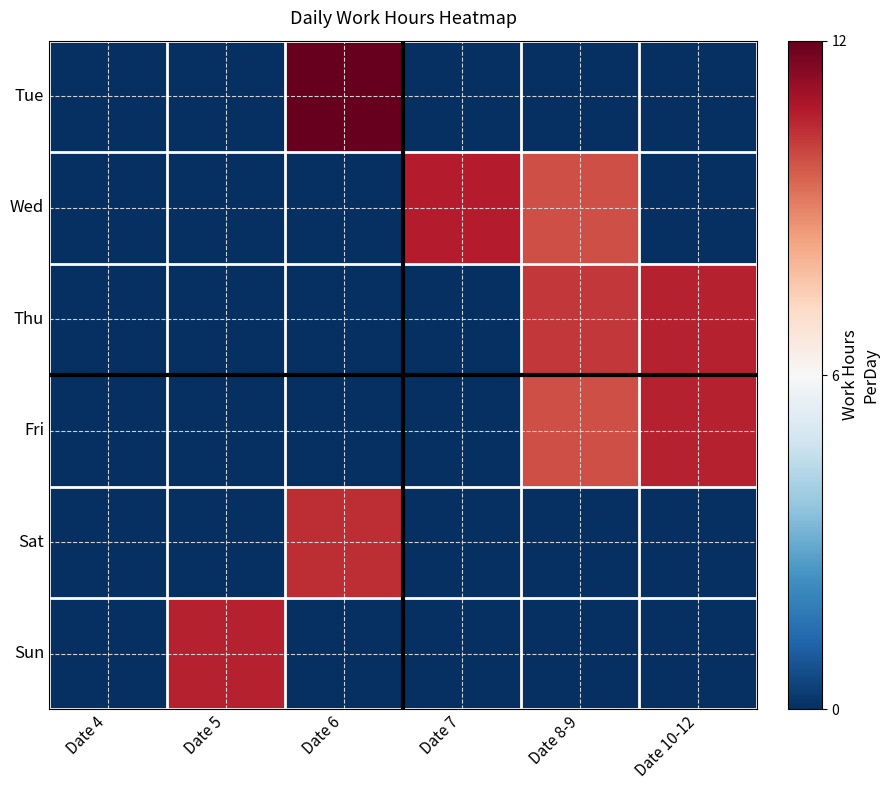

At which category is the sum across all series the highest?

Date 8-9